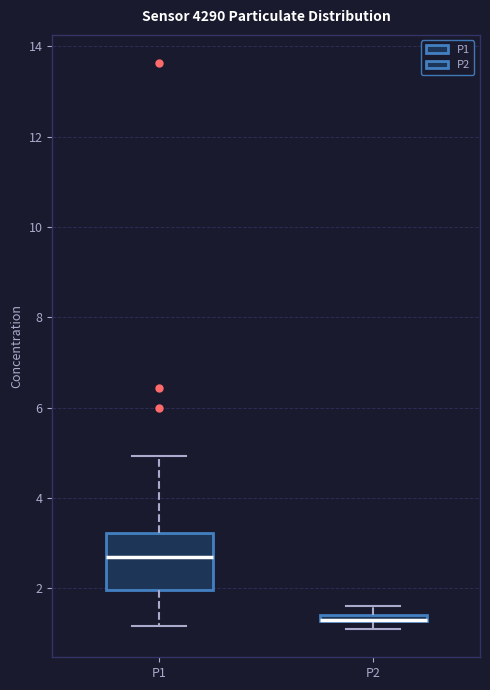

Comparing the boxes themselves (not the whiskers), which one is the tallest?

P1